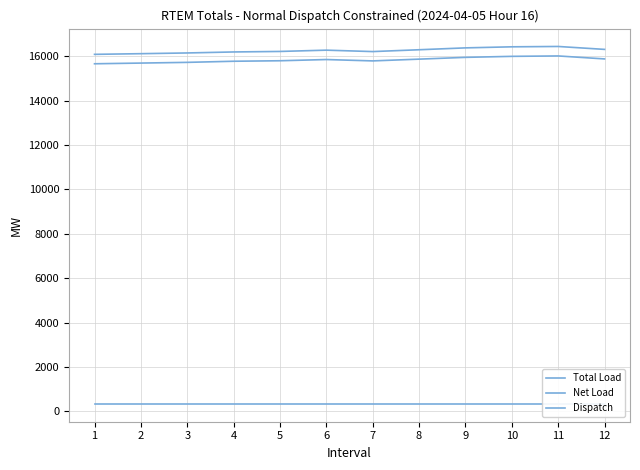

Which category has the highest value across all series?

11